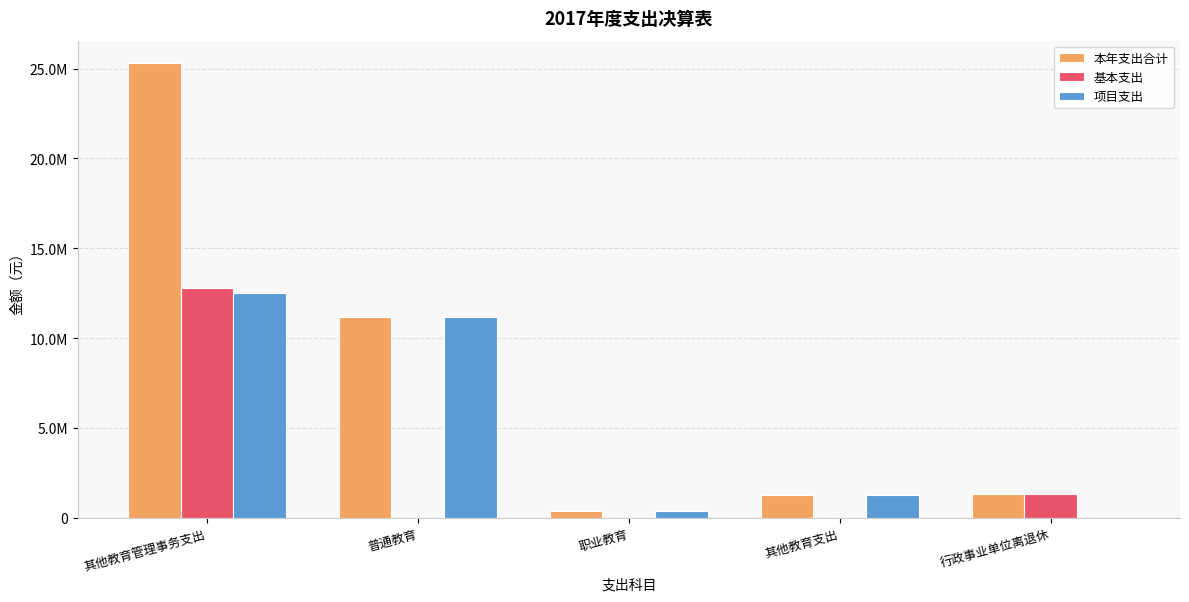

Does the chart contain stacked bars?

No